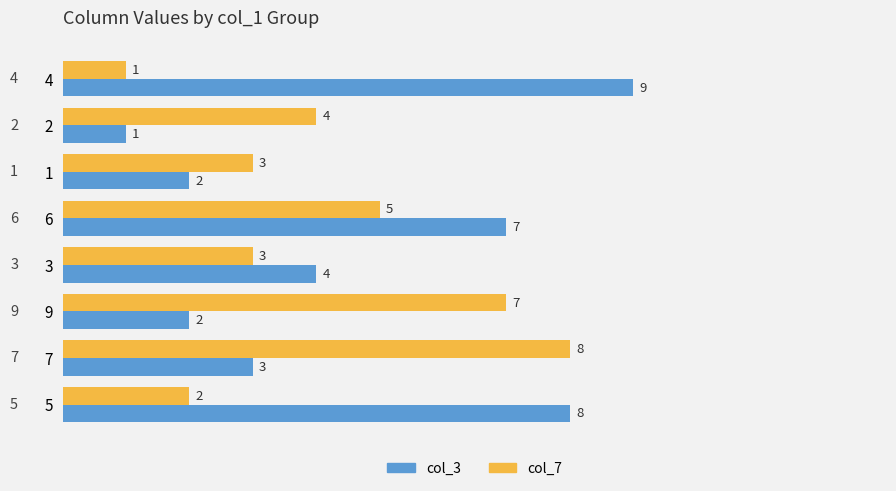

At which category is the sum across all series the highest?

6